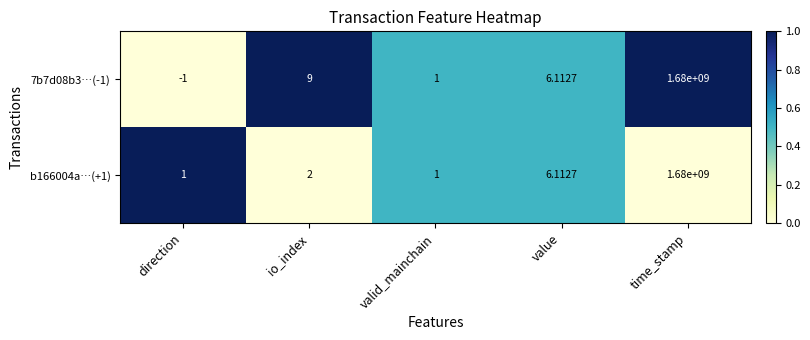

At which category does the chart reach its peak across all series?

time_stamp